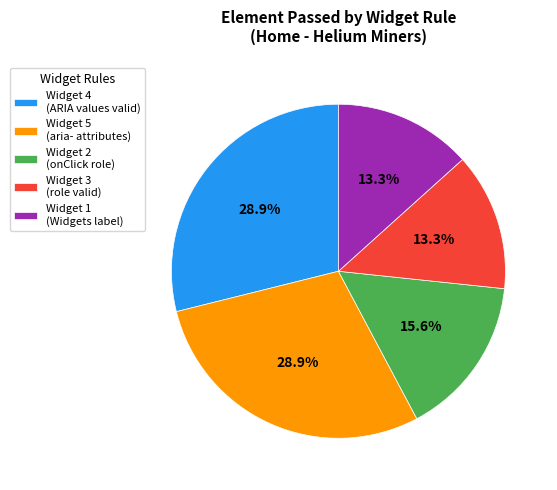

Between Widget 2 (onClick role) and Widget 1 (Widgets label), which is larger?

Widget 2 (onClick role)